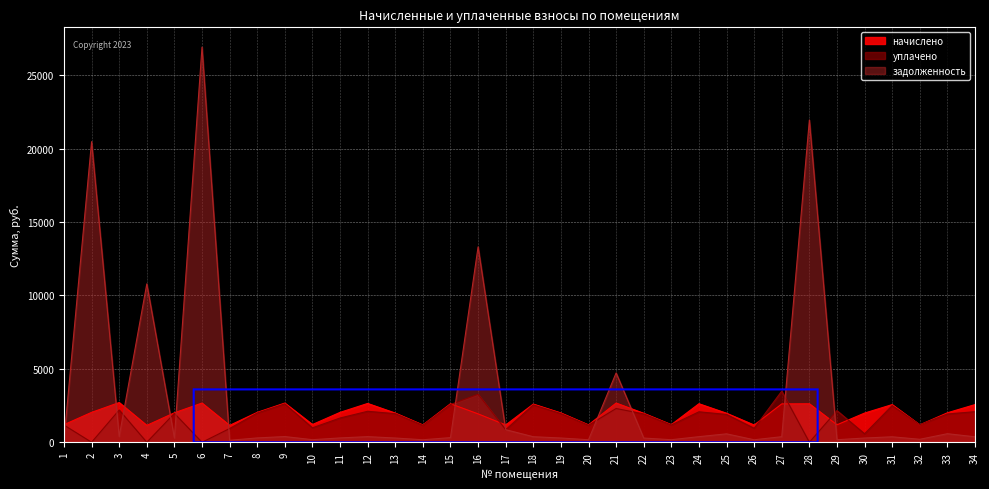

What are all the series names shown in the legend?

задолженность, начислено, уплачено